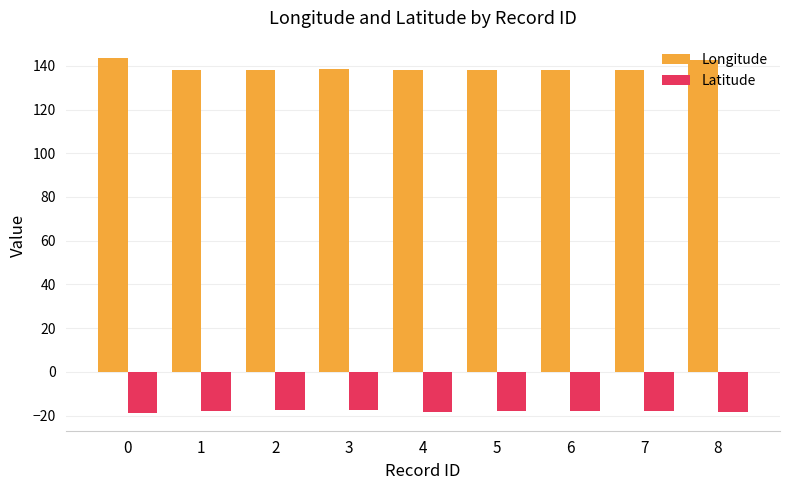

What is the lowest value of the Latitude series?

-18.8